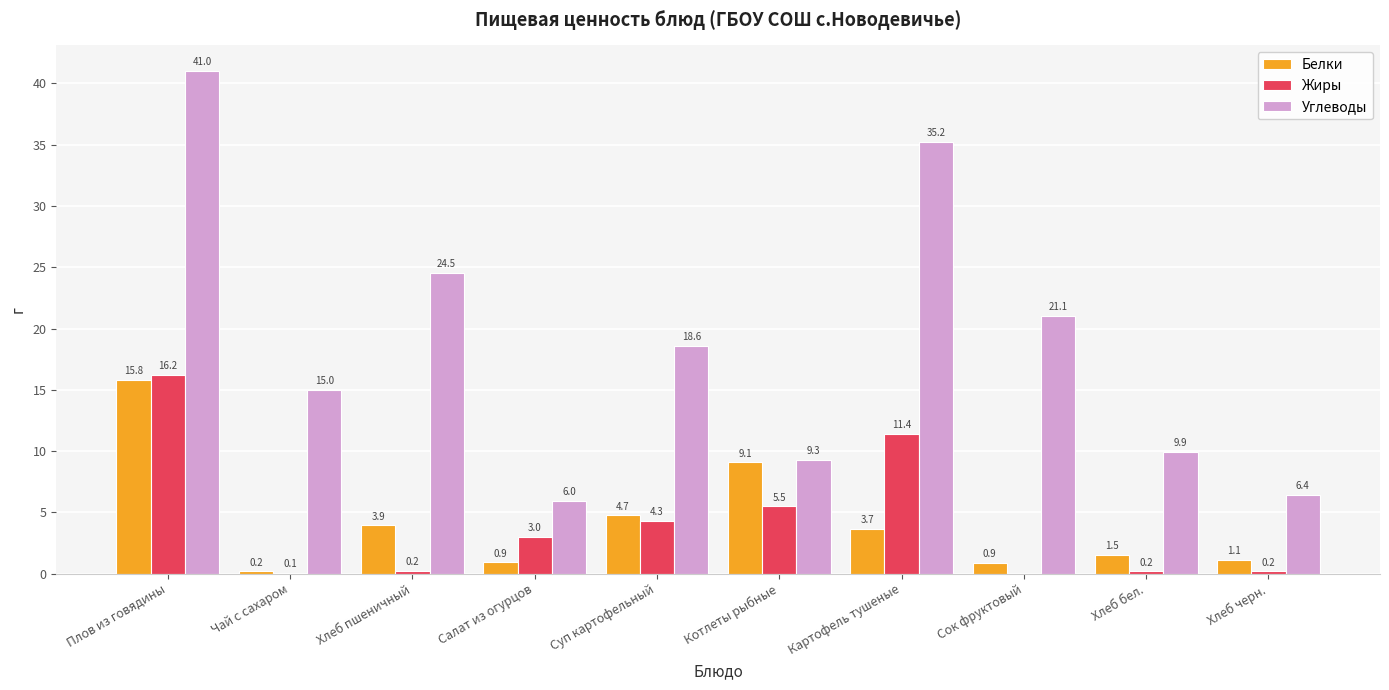

True or false: Жиры has a value of 0.2 at Хлеб бел..

True